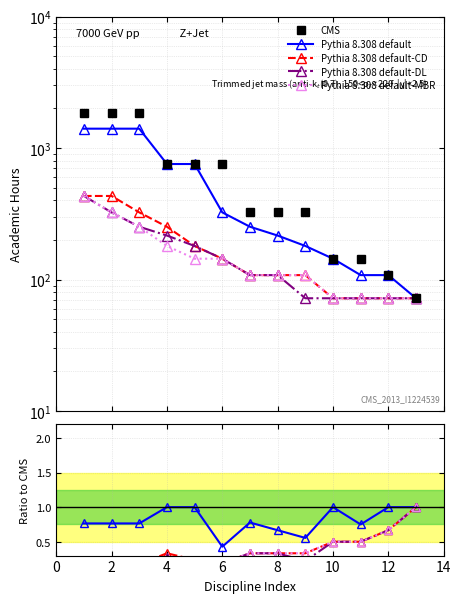

True or false: Pythia 8.308 default-MBR and Pythia 8.308 default-DL intersect in this chart.

False